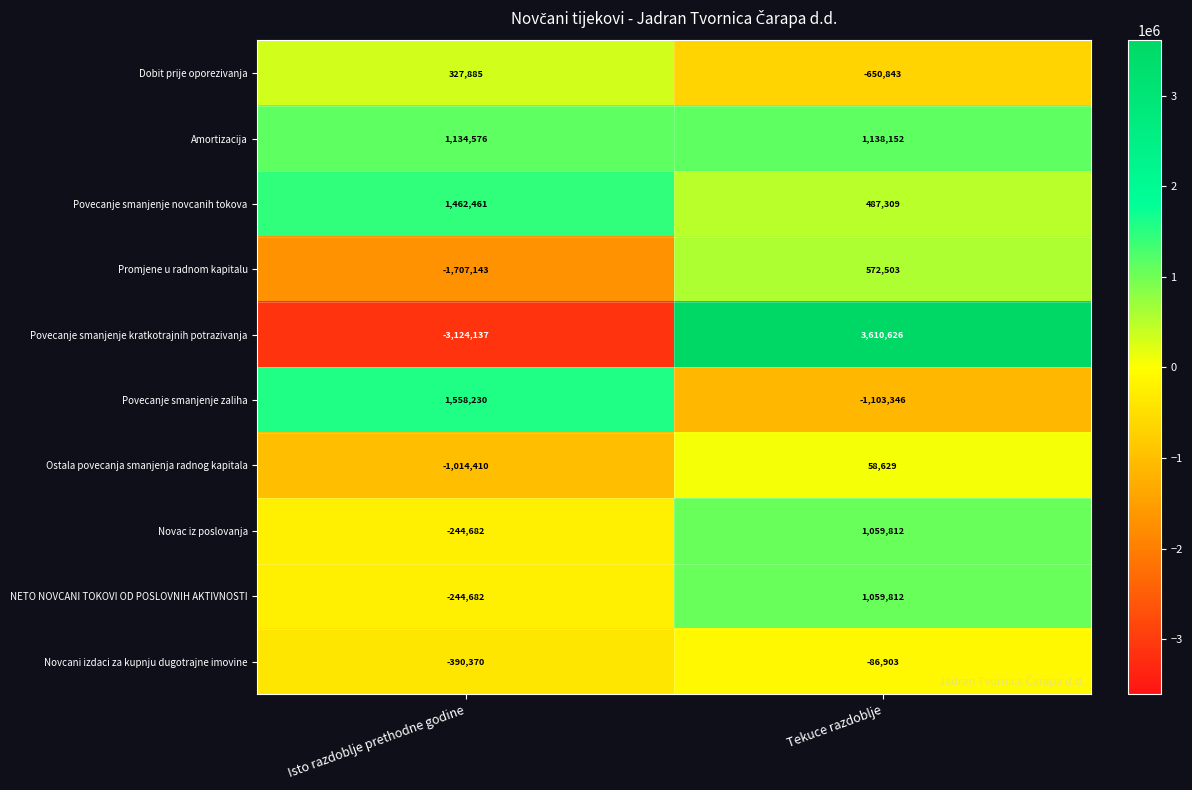

Which series has the largest total across all categories?

Amortizacija